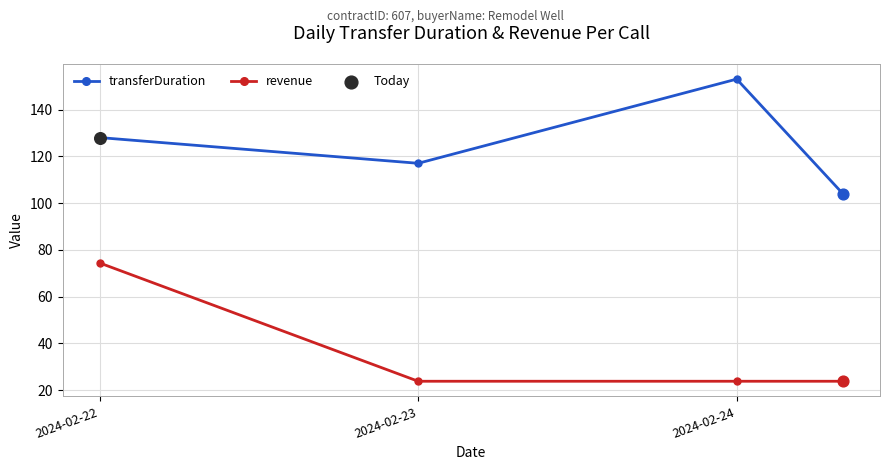

Which series has the largest total across all categories?

transferDuration